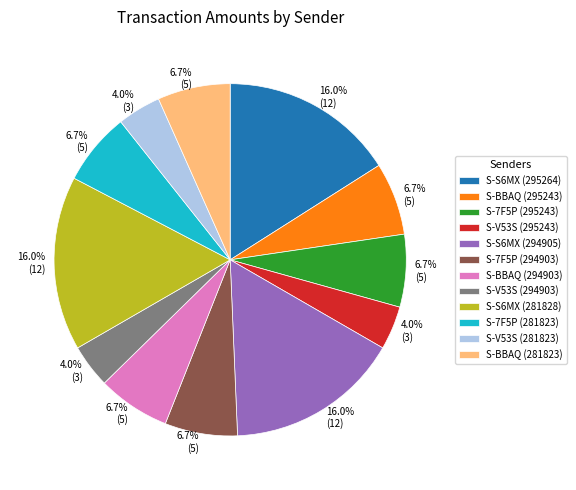

How much of the chart is everything except S-BBAQ (295243)?

93.3%